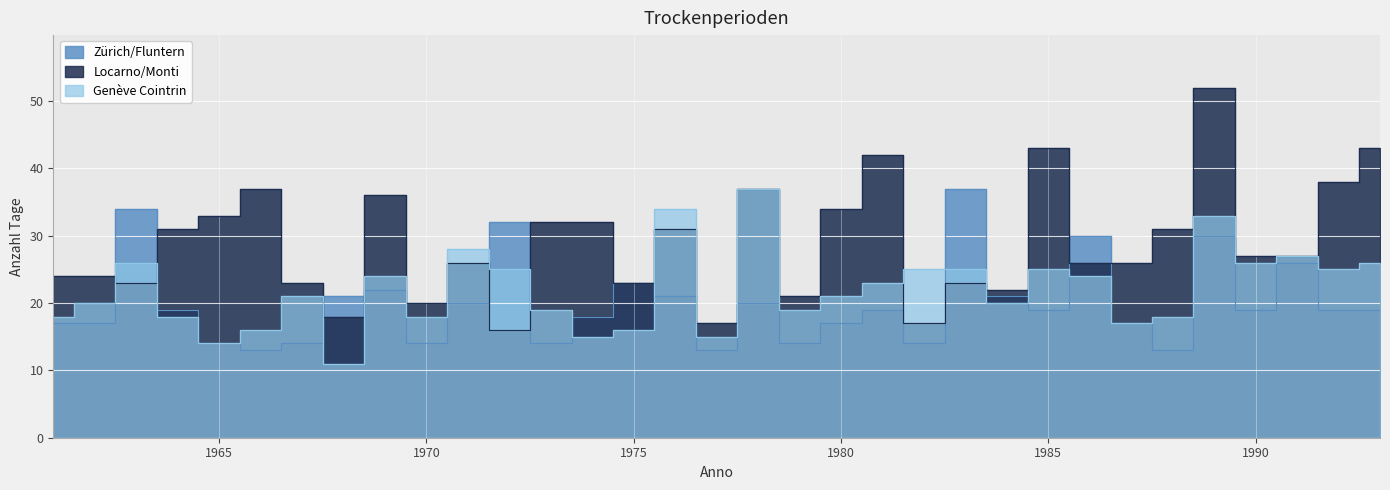

Reading right to left, what are all the values shown in this chart?

Zürich/Fluntern: 19	19	26	19	30	13	17	30	19	21	37	14	19	17	14	20	13	21	23	18	14	32	20	14	22	21	14	13	14	19	34	17	17
Locarno/Monti: 43	38	27	27	52	31	26	26	43	22	23	17	42	34	21	37	17	31	23	32	32	16	26	20	36	18	23	37	33	31	23	24	24
Genève Cointrin: 26	25	27	26	33	18	17	24	25	20	25	25	23	21	19	37	15	34	16	15	19	25	28	18	24	11	21	16	14	18	26	20	18